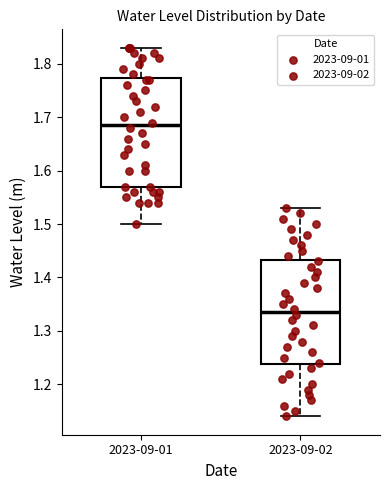

Where is the upper edge of the box for 2023-09-01 on the y-axis? The values are not printed on the chart, so give them approximately, as read against the axis.

1.77